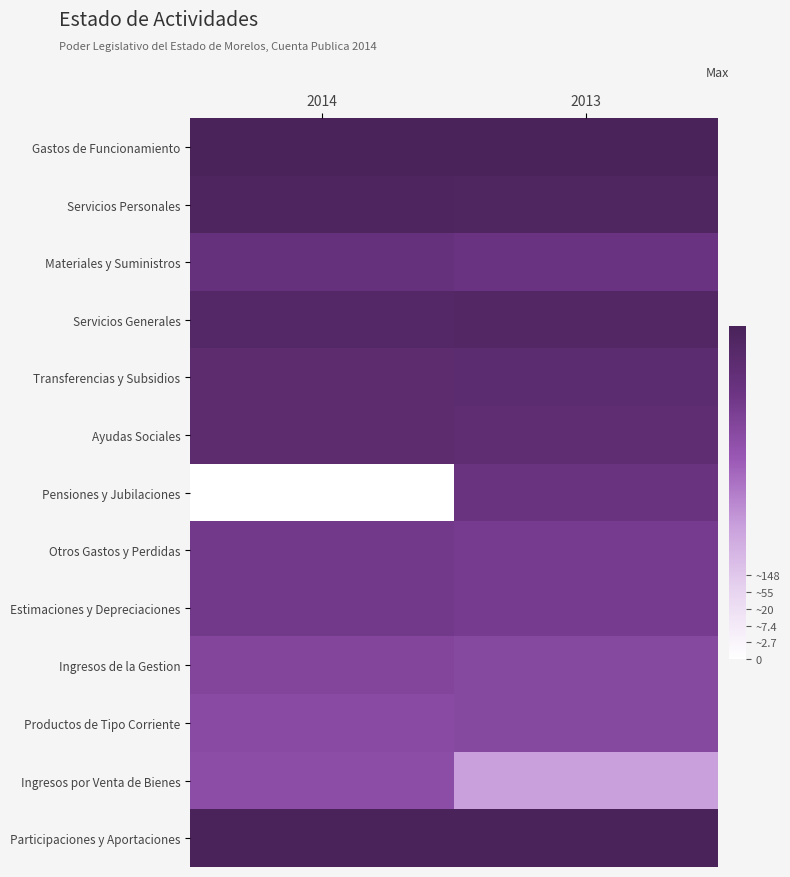

Reading left to right, transcribe all the data shown in this chart.

Gastos de Funcionamiento: 2014=19.6	2013=19.7
Servicios Personales: 2014=19.1	2013=19.0
Materiales y Suministros: 2014=16.4	2013=16.0
Servicios Generales: 2014=18.6	2013=18.8
Transferencias y Subsidios: 2014=17.7	2013=17.6
Ayudas Sociales: 2014=17.7	2013=17.3
Pensiones y Jubilaciones: 2014=0.0	2013=16.1
Otros Gastos y Perdidas: 2014=15.3	2013=15.0
Estimaciones y Depreciaciones: 2014=15.3	2013=15.0
Ingresos de la Gestion: 2014=14.0	2013=13.5
Productos de Tipo Corriente: 2014=13.4	2013=13.5
Ingresos por Venta de Bienes: 2014=13.1	2013=7.9
Participaciones y Aportaciones: 2014=19.8	2013=19.8